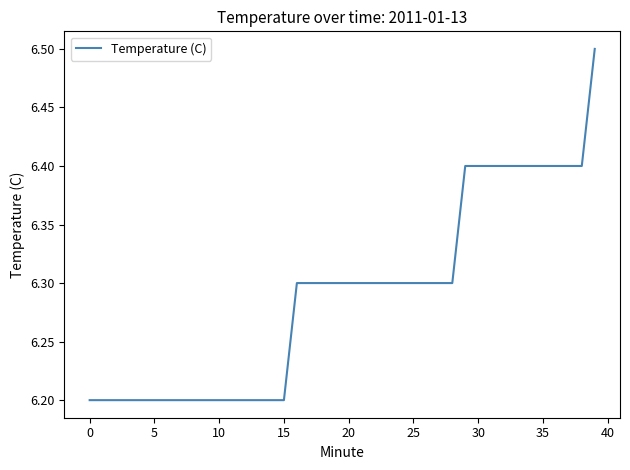

What is the smallest value displayed?

6.2